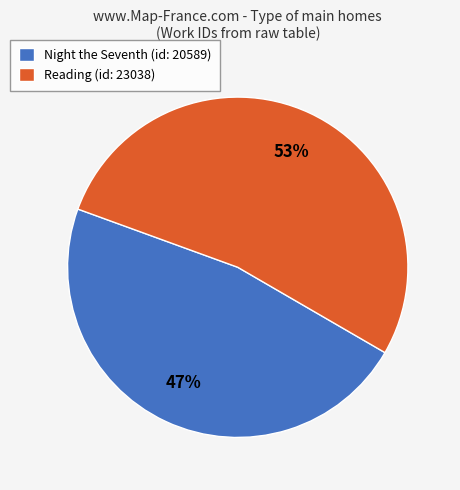

Rank the categories by value from lowest to highest.

Night the Seventh (id: 20589), Reading (id: 23038)